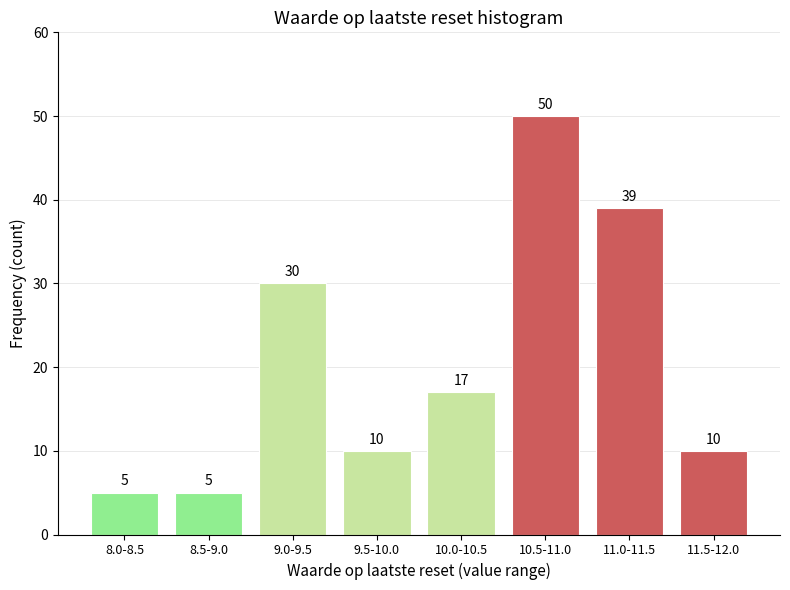

Reading left to right, list all the values displayed in this chart.

5	5	30	10	17	50	39	10